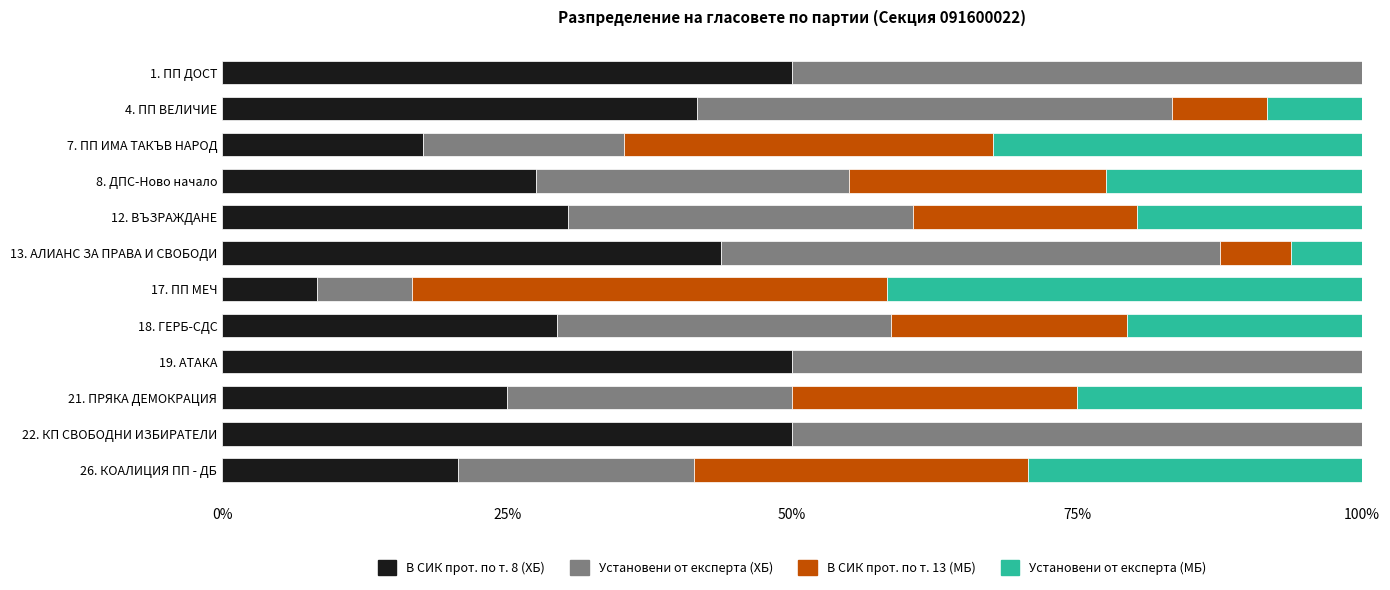

Is it true that В СИК прот. по т. 8 (ХБ) equals 5.7 at 7. ПП ИМА ТАКЪВ НАРОД?

False